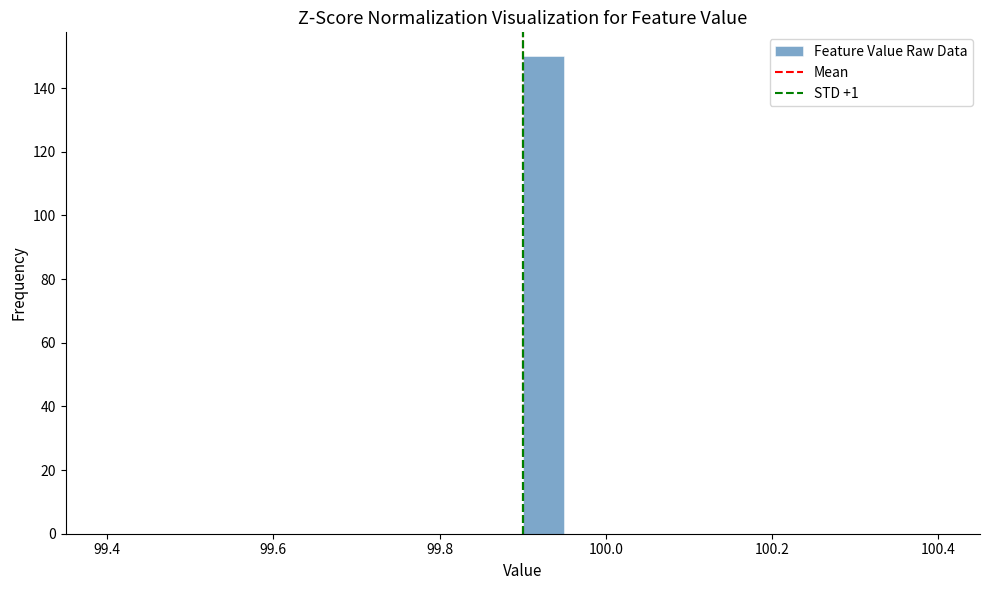

Around what value on the x-axis is the tallest bar? Give the approximate position of its centre, as read against the axis.

99.92